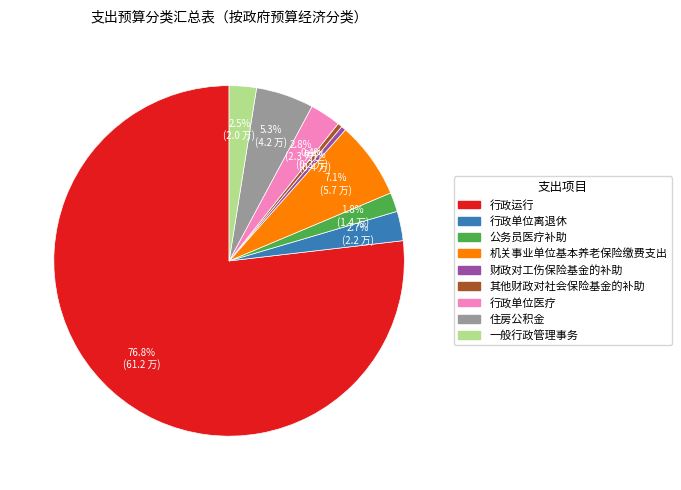

Combined, what portion of the pie is 其他财政对社会保险基金的补助 and 公务员医疗补助?

2.2%